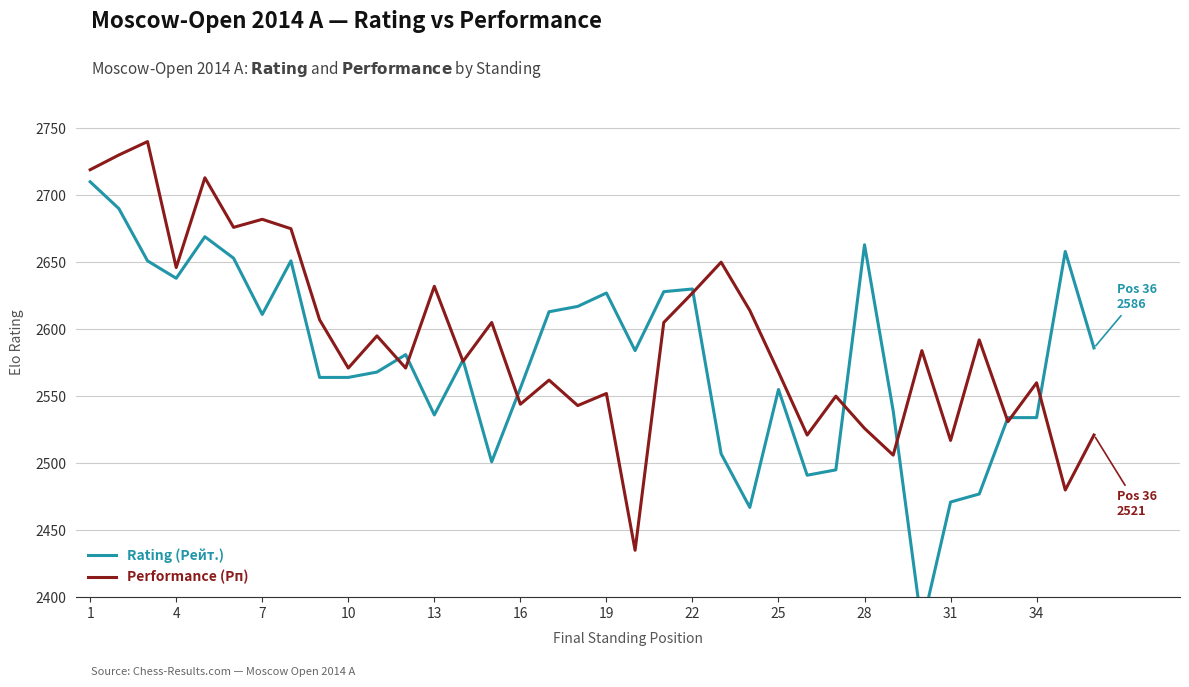

List the series in order of their overall mean, lowest first.

Rating (Рейт.), Performance (Рп)